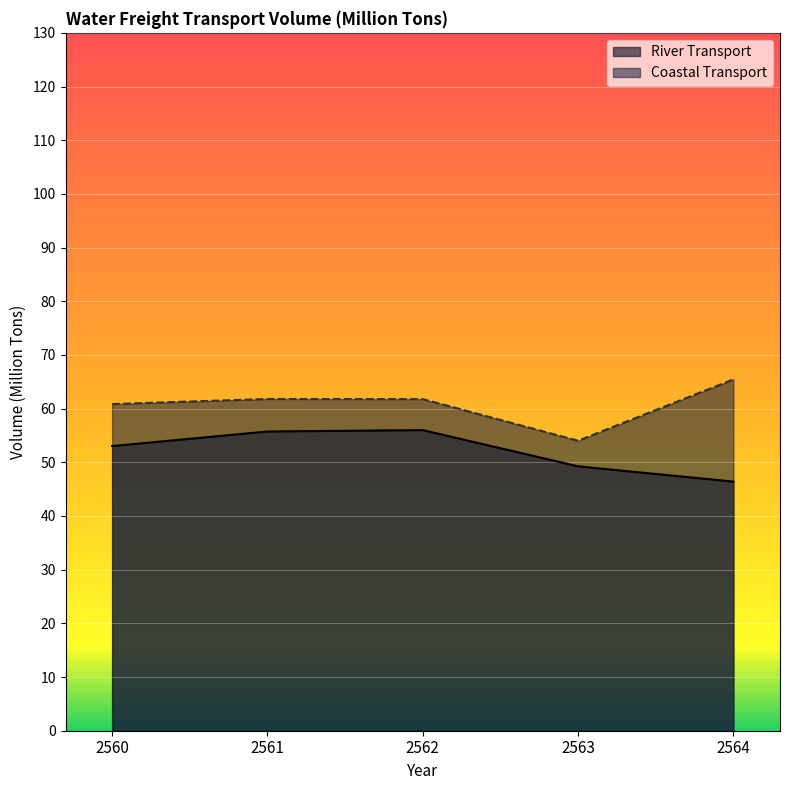

Between 2560 and 2562, which series saw the biggest shift?

River Transport